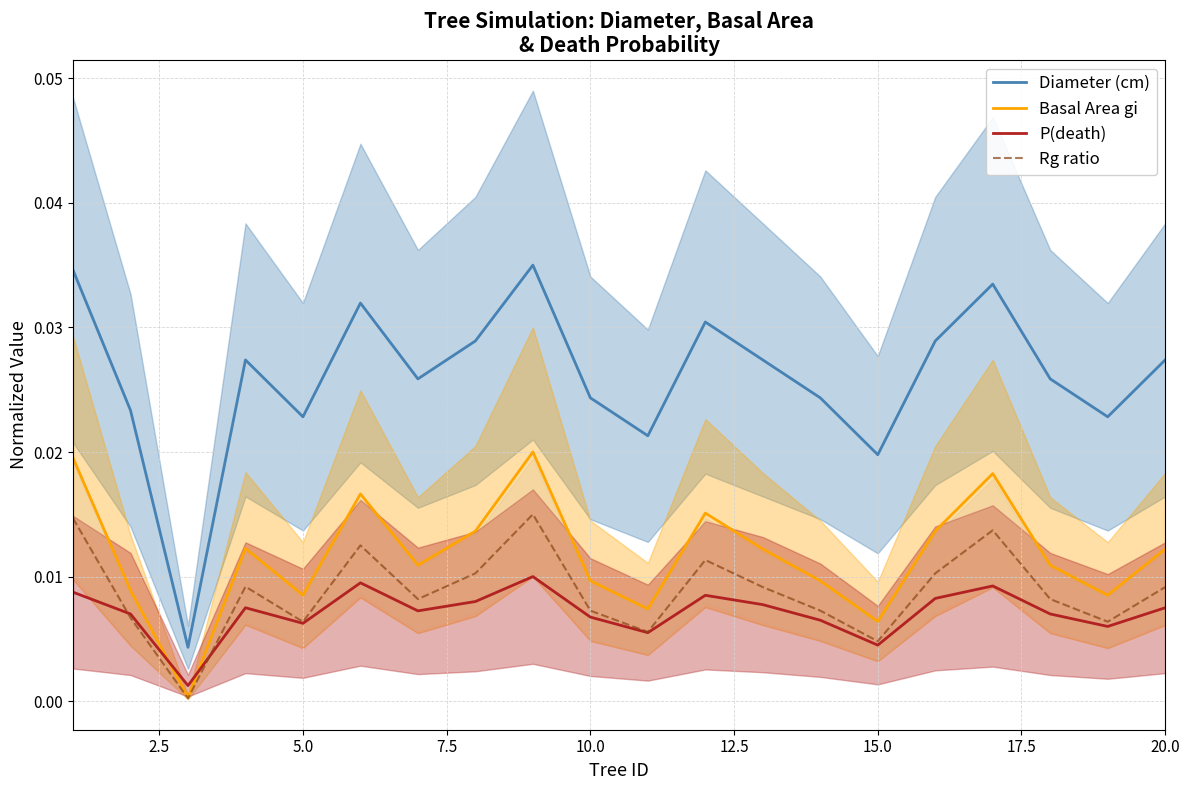

True or false: Basal Area gi and Rg ratio intersect in this chart.

False